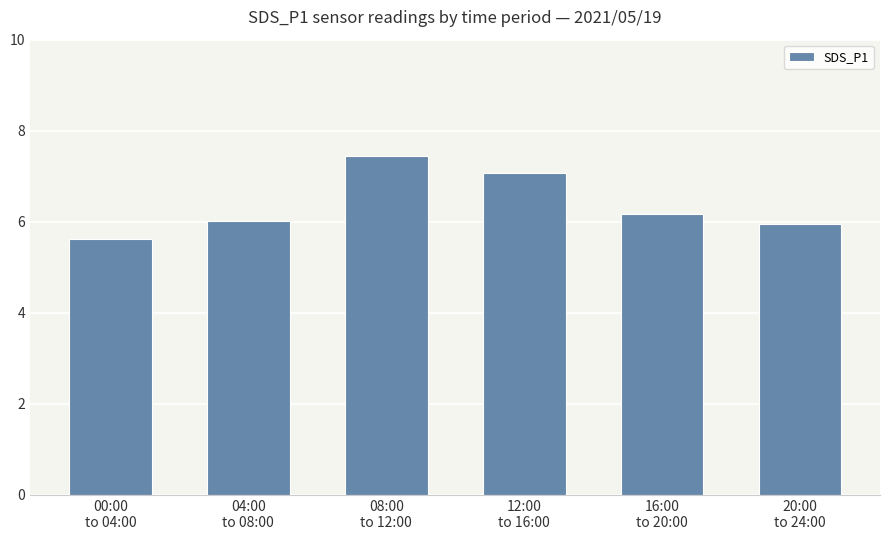

Reading left to right, list all the values displayed in this chart.

5.6	6.0	7.5	7.1	6.2	6.0